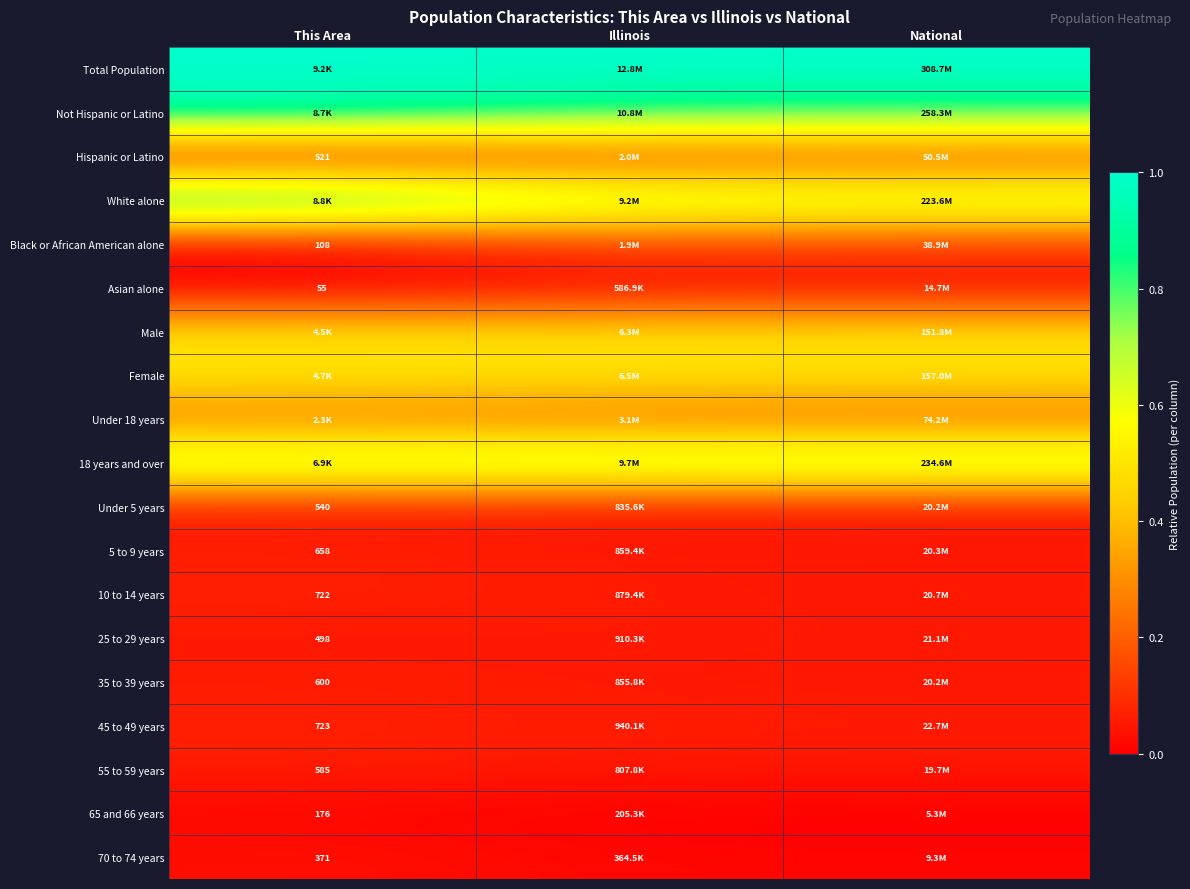

At This Area, list the series in order from smallest to largest.

Asian alone, Black or African American alone, 65 and 66 years, 70 to 74 years, 25 to 29 years, Hispanic or Latino, Under 5 years, 55 to 59 years, 35 to 39 years, 5 to 9 years, 10 to 14 years, 45 to 49 years, Under 18 years, Male, Female, 18 years and over, Not Hispanic or Latino, White alone, Total Population